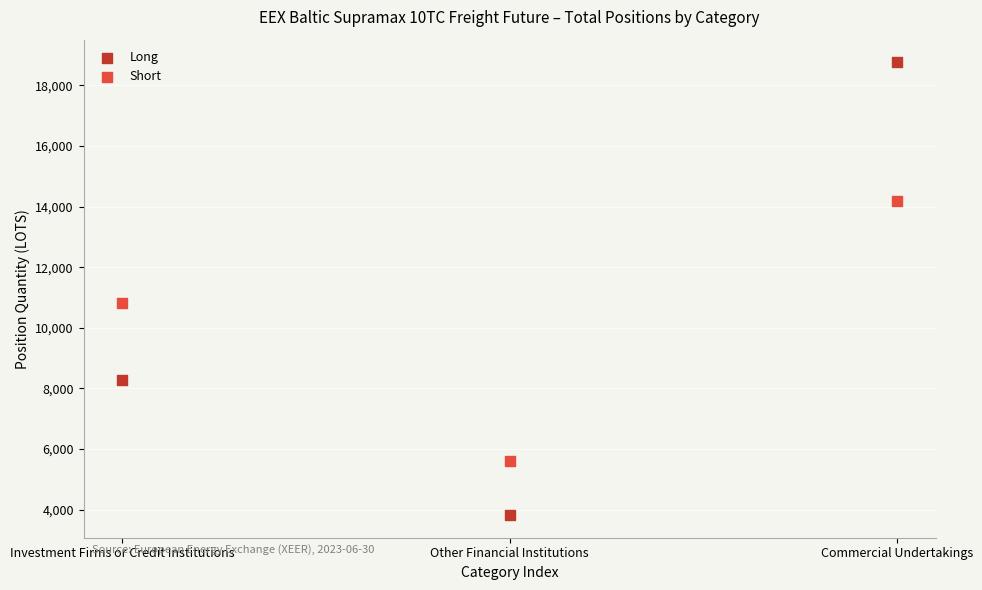

Which series reaches the minimum Y coordinate?

Long